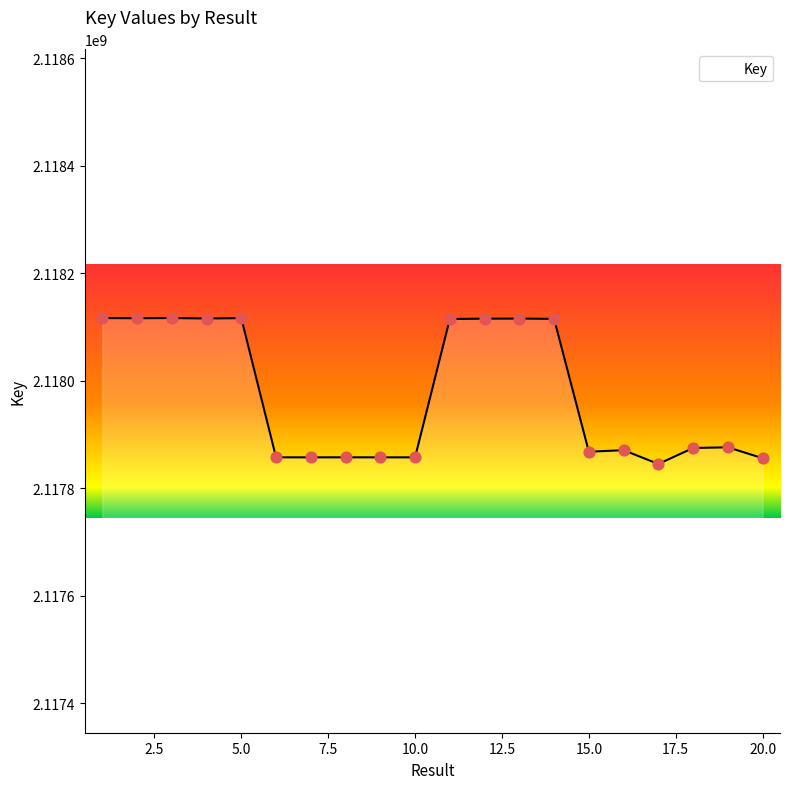

What is the difference between the maximum and minimum values?

271480